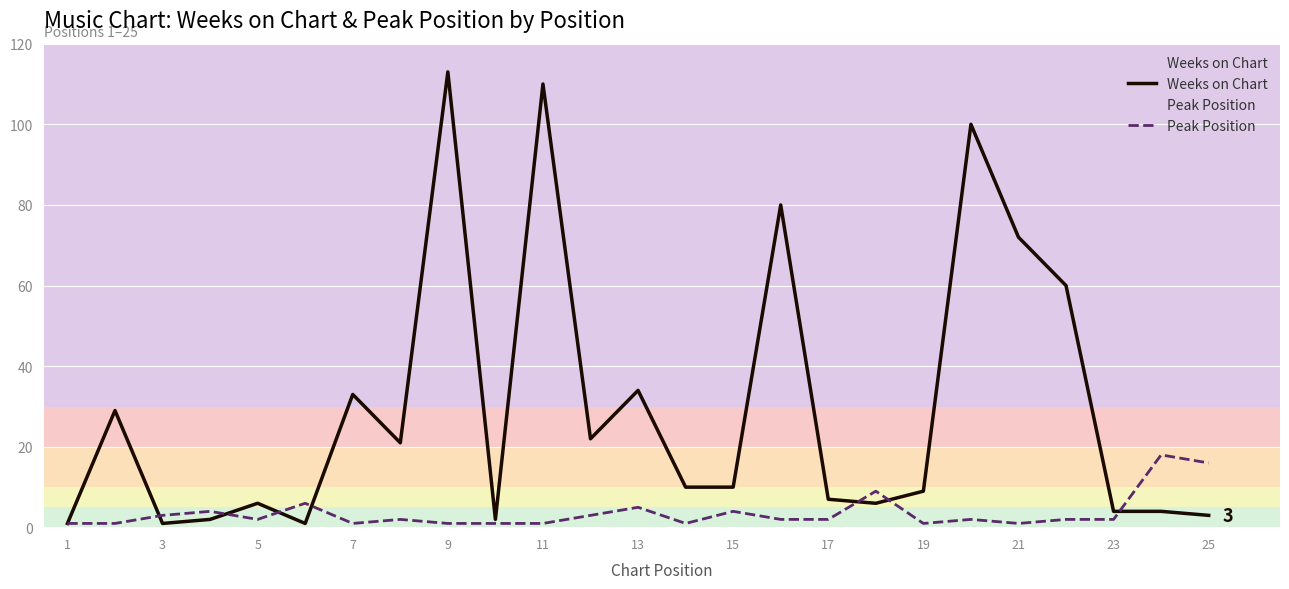

Which series has the largest total across all categories?

Weeks on Chart